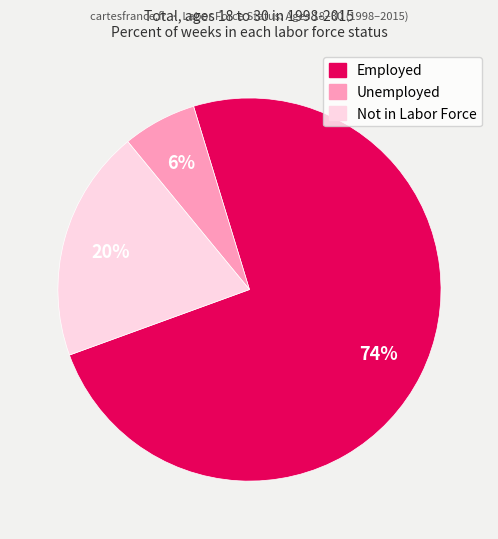

Which category accounts for the majority?

Employed